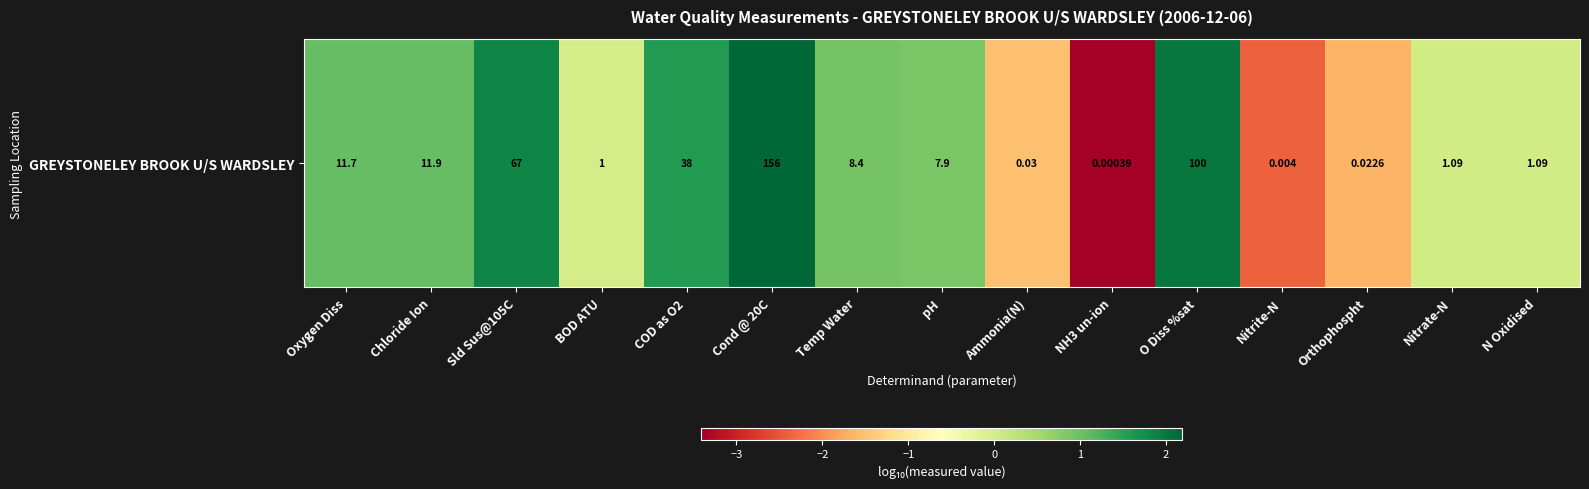

The value at Cond @ 20C is 3.5. True or false?

False